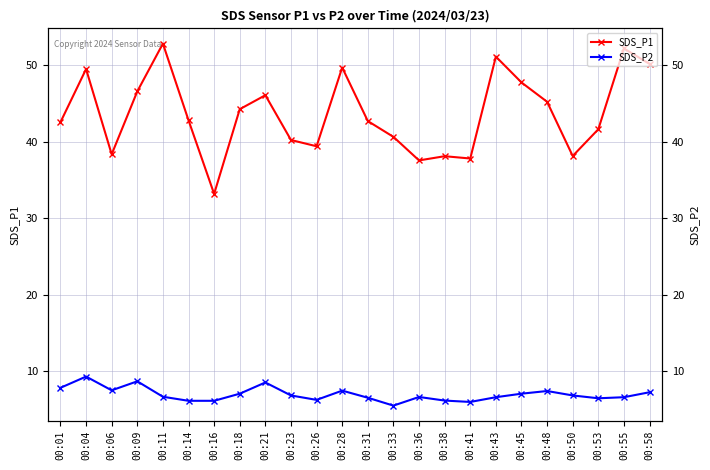

What is the value of the SDS_P1 point at the 14th from the left?

40.6